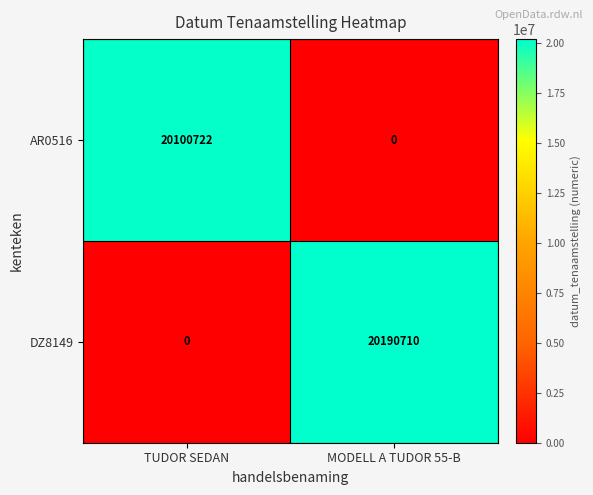

Reading right to left, transcribe all the data shown in this chart.

AR0516: 0	20100722
DZ8149: 20190710	0